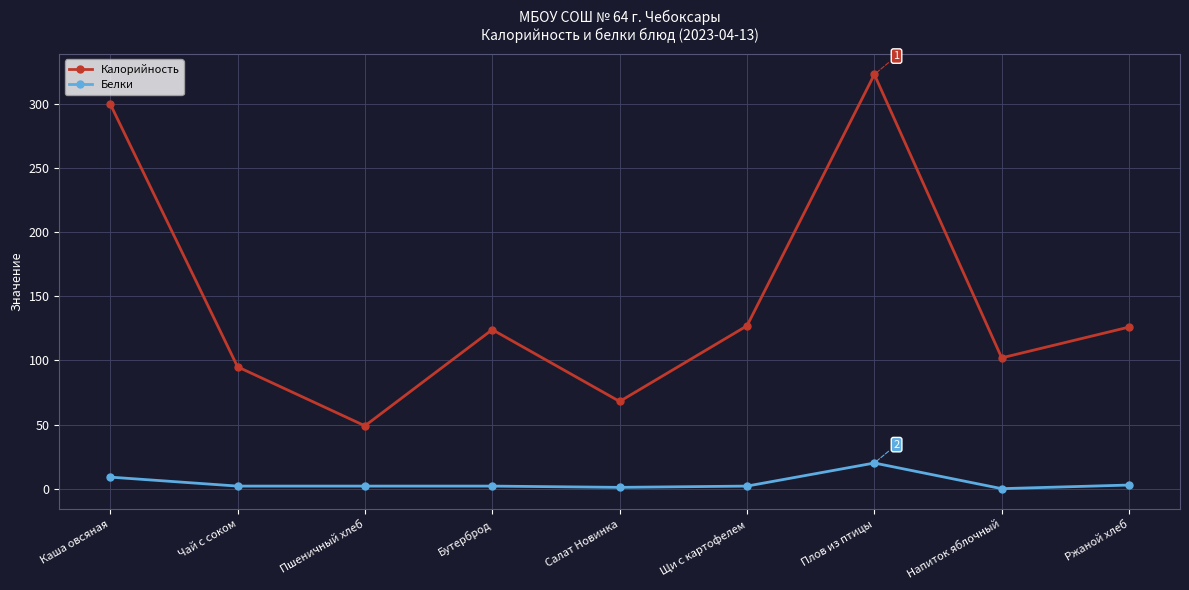

True or false: Белки and Калорийность cross at least once.

False